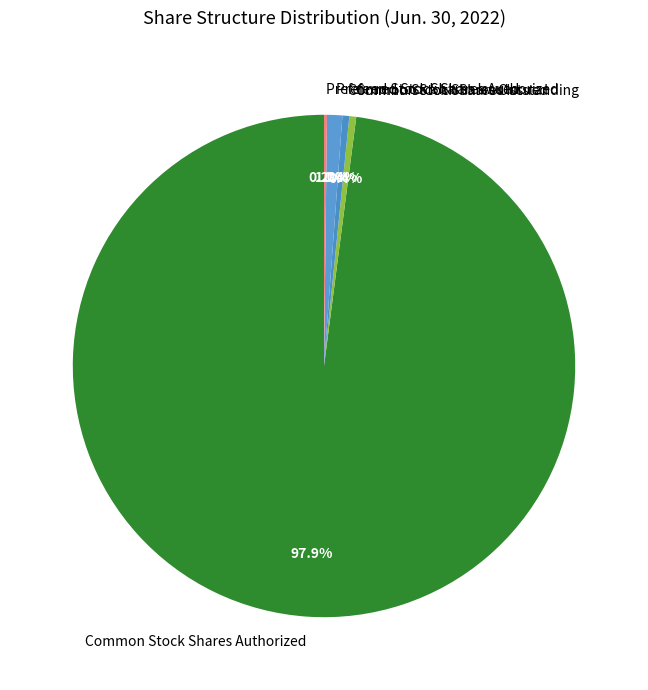

Combined, do Common Stock Shares Outstanding and Preferred Stock Shares Authorized account for over 50%?

No